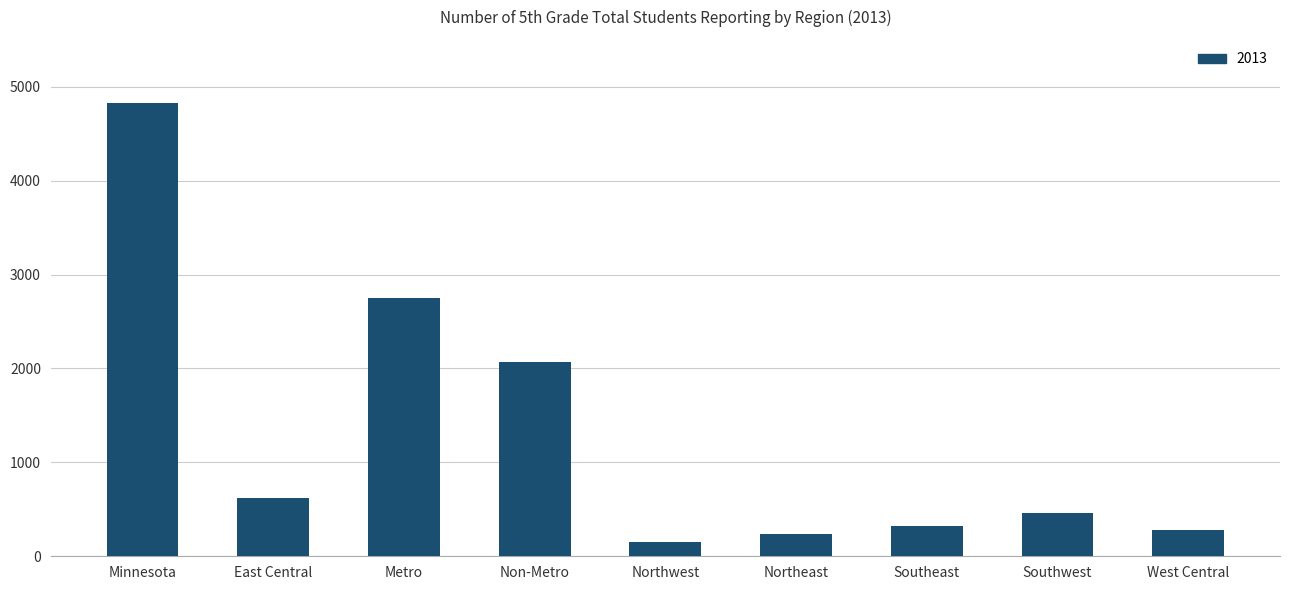

What is the smallest value displayed?

150